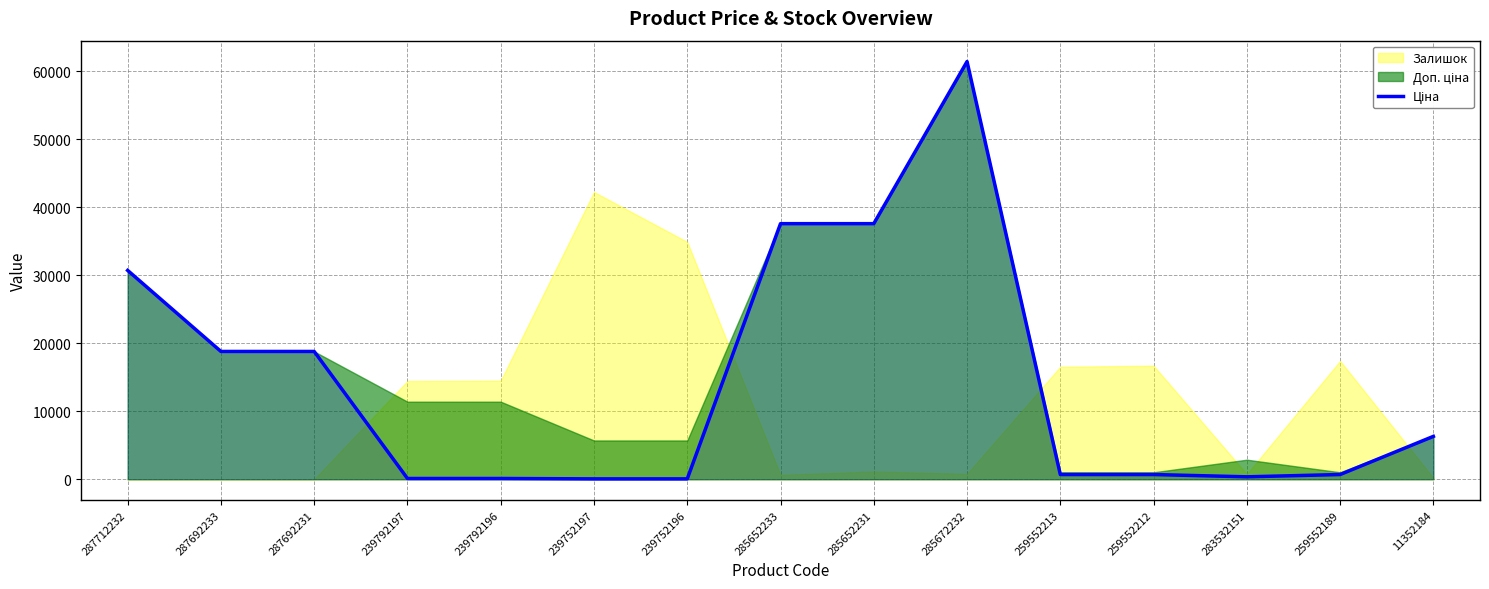

What is the difference between the second highest and second lowest values?

37536.6